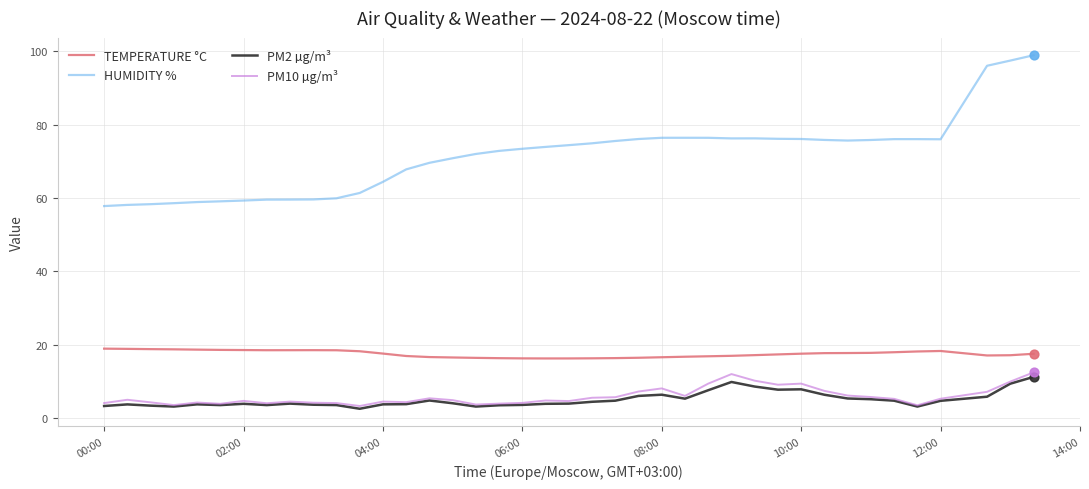

Which series has the largest total across all categories?

HUMIDITY %